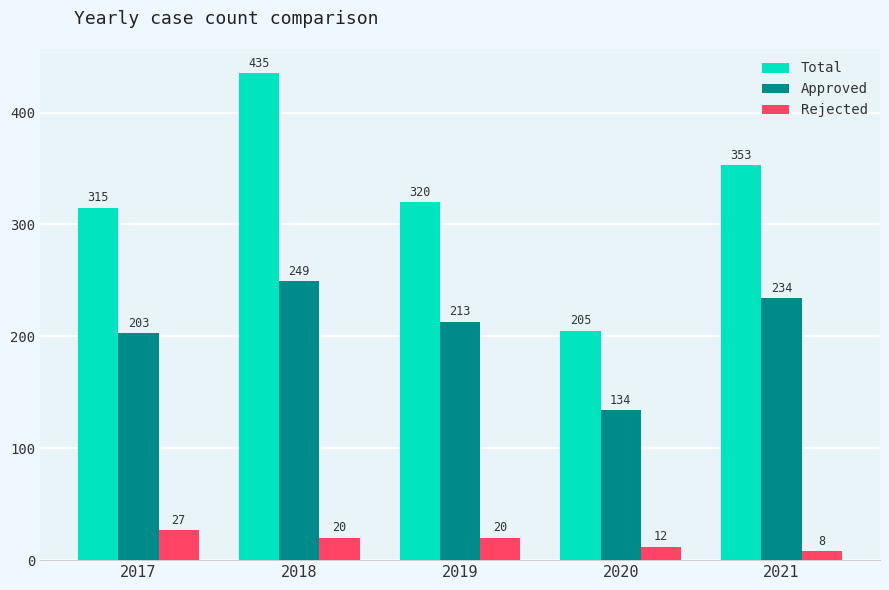

The Total series shows 564 at 2019. True or false?

False